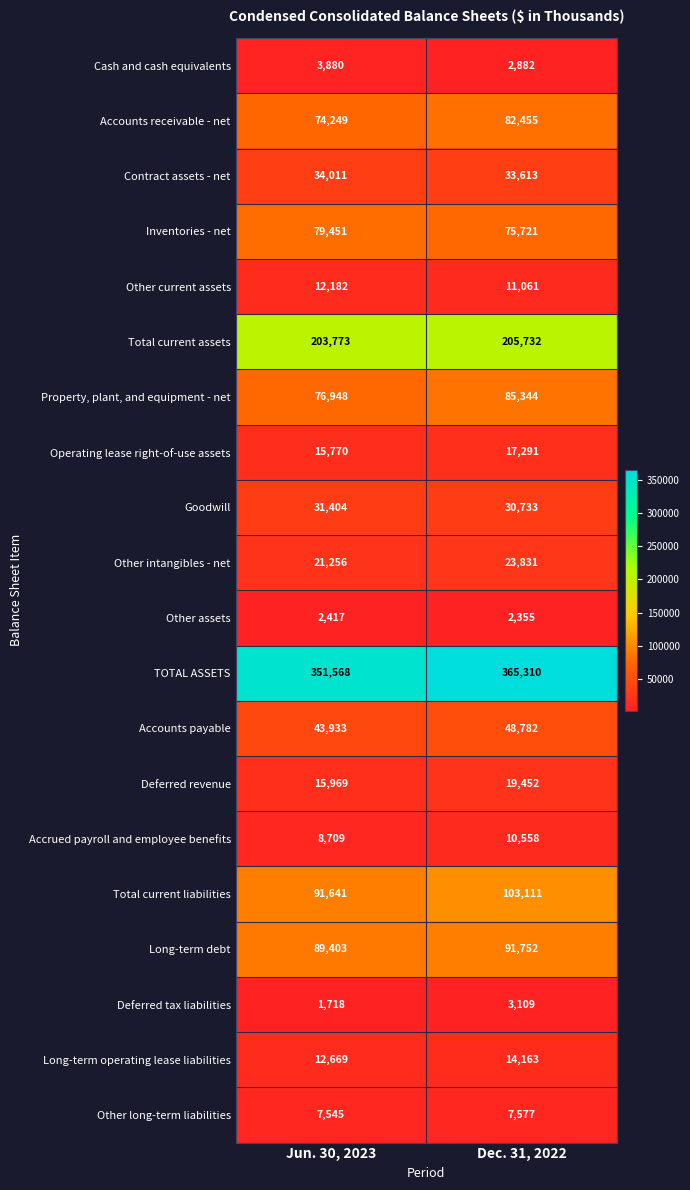

The value of Total current liabilities at Dec. 31, 2022 is 174423. True or false?

False